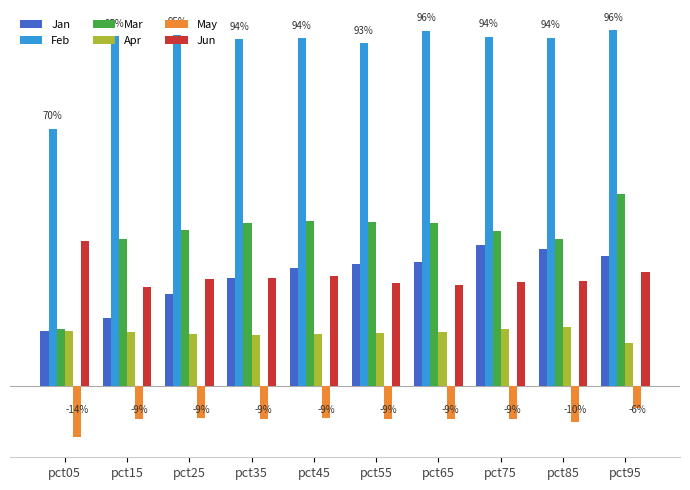

At which category does the chart reach its peak across all series?

pct95